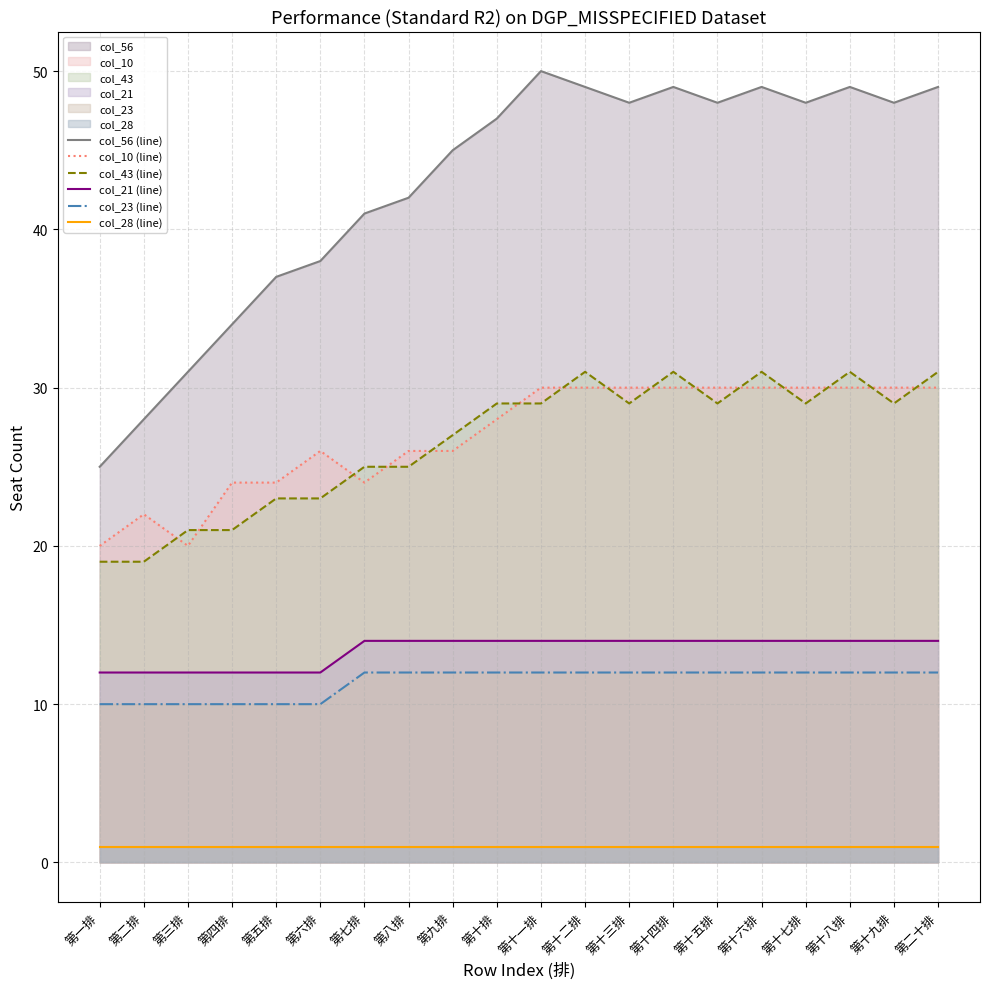

Between 第十一排 and 第十四排, which is larger?

第十一排